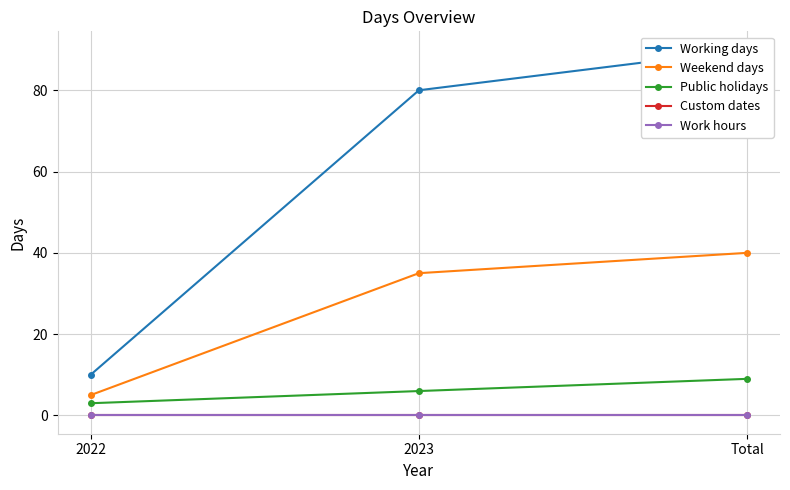

Is the value of Public holidays at Total greater than the value of Working days at Total?

No